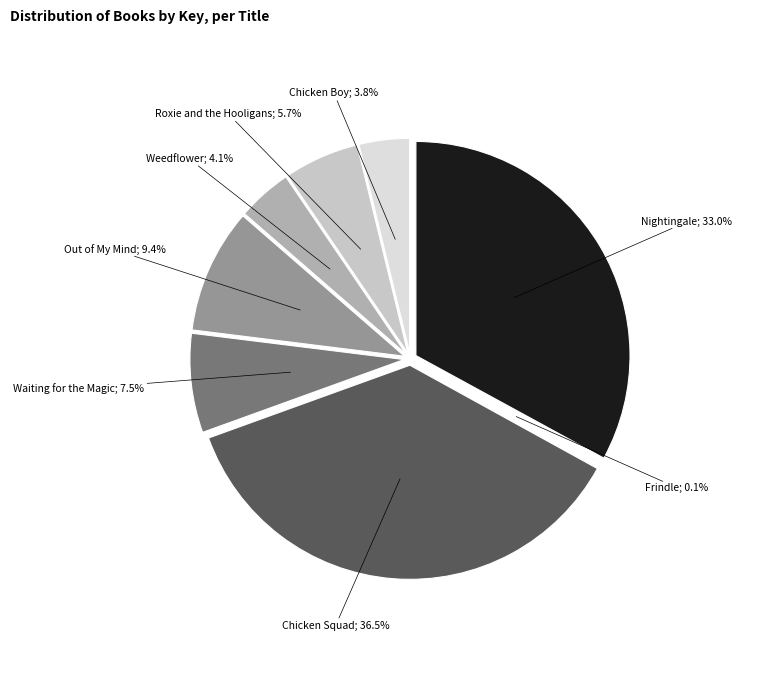

The Nightingale slice represents 18% of the pie. True or false?

False